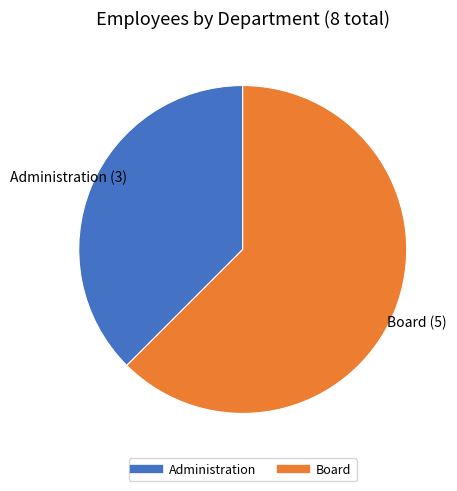

Which category has the biggest portion of the pie?

Board